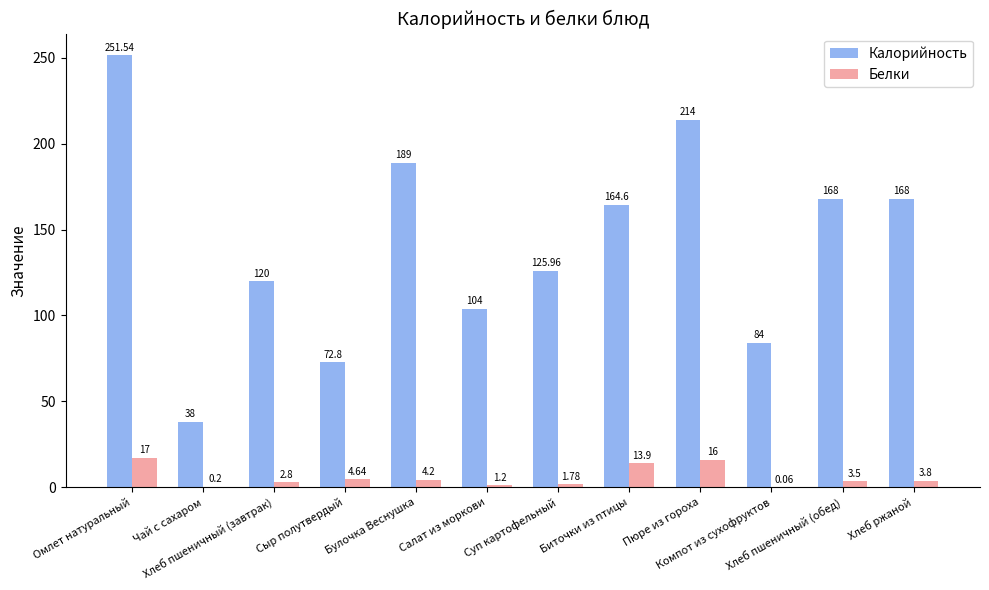

How many values in the Калорийность series exceed 164?

6